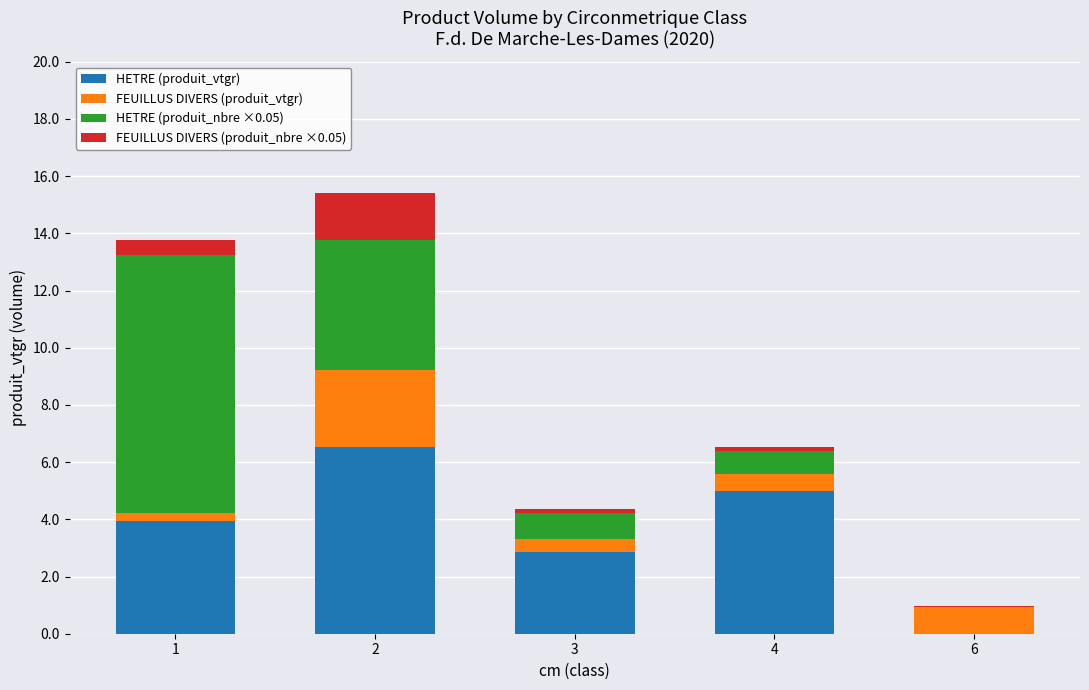

The HETRE (produit_vtgr) series shows 3.9 at 1. True or false?

True